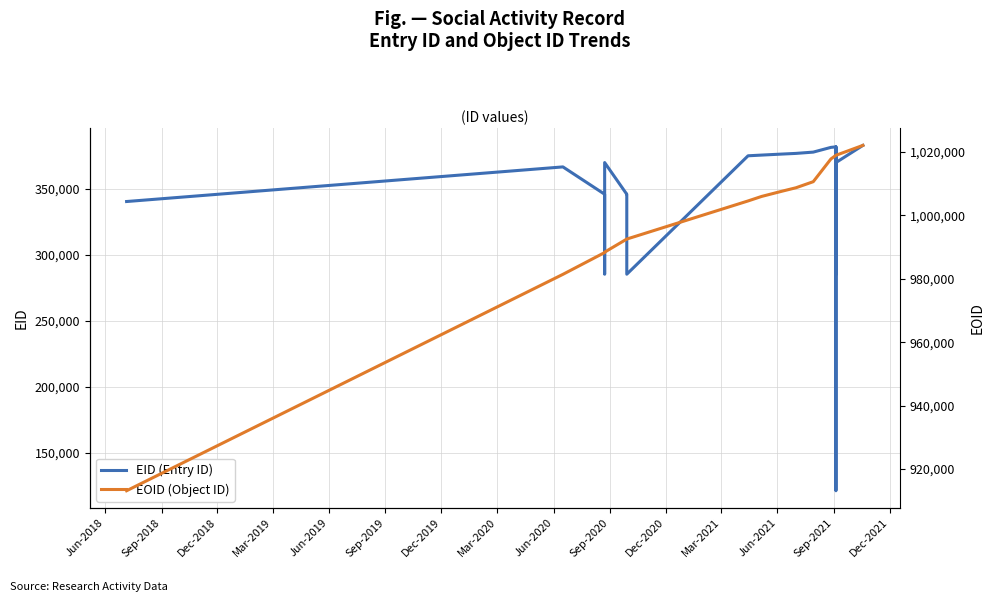

How many interior local valleys does the EID (Entry ID) series have?

8